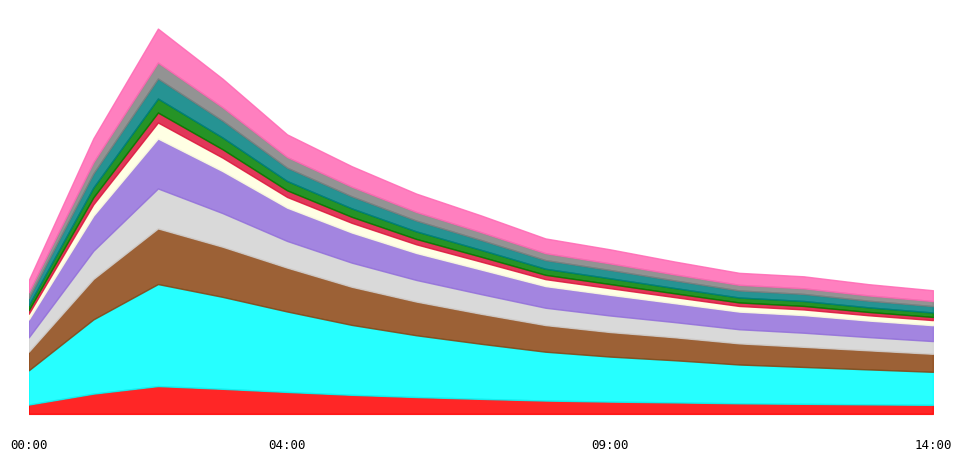

Does the chart display data point markers on the line(s)?

No